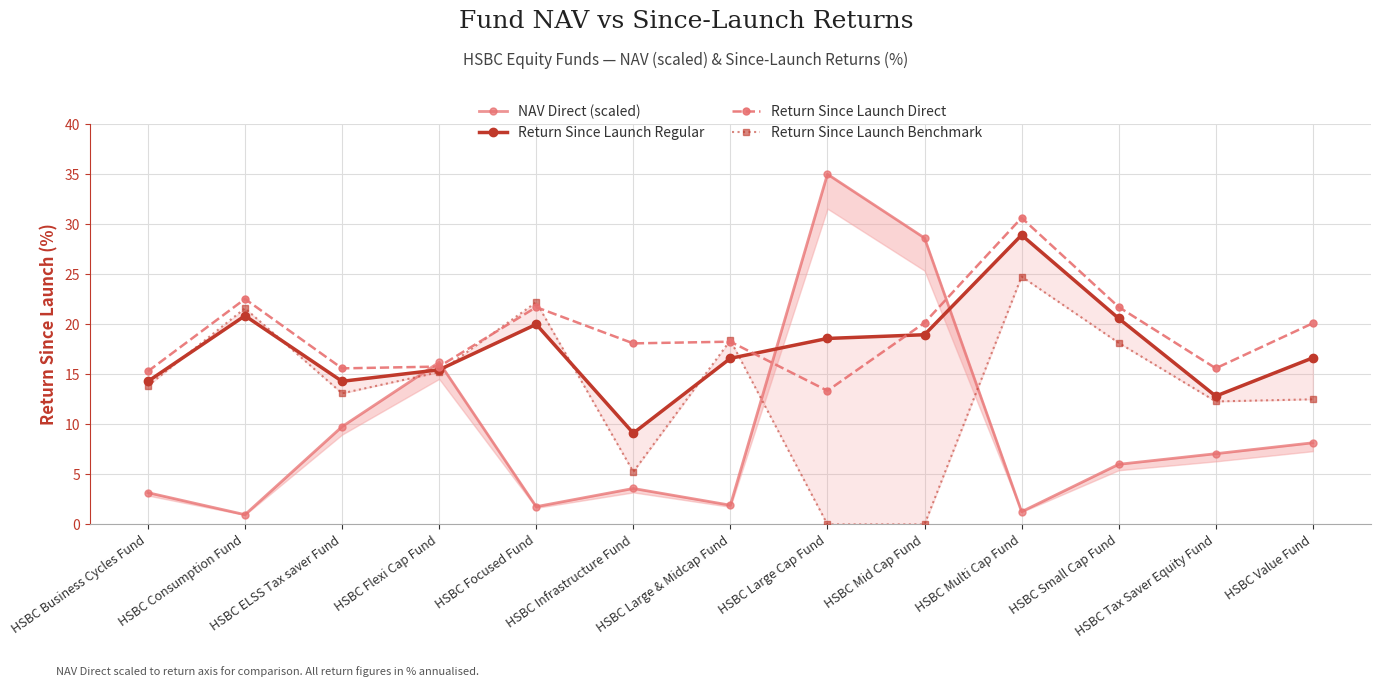

At how many categories does at least one series exceed 11?

13